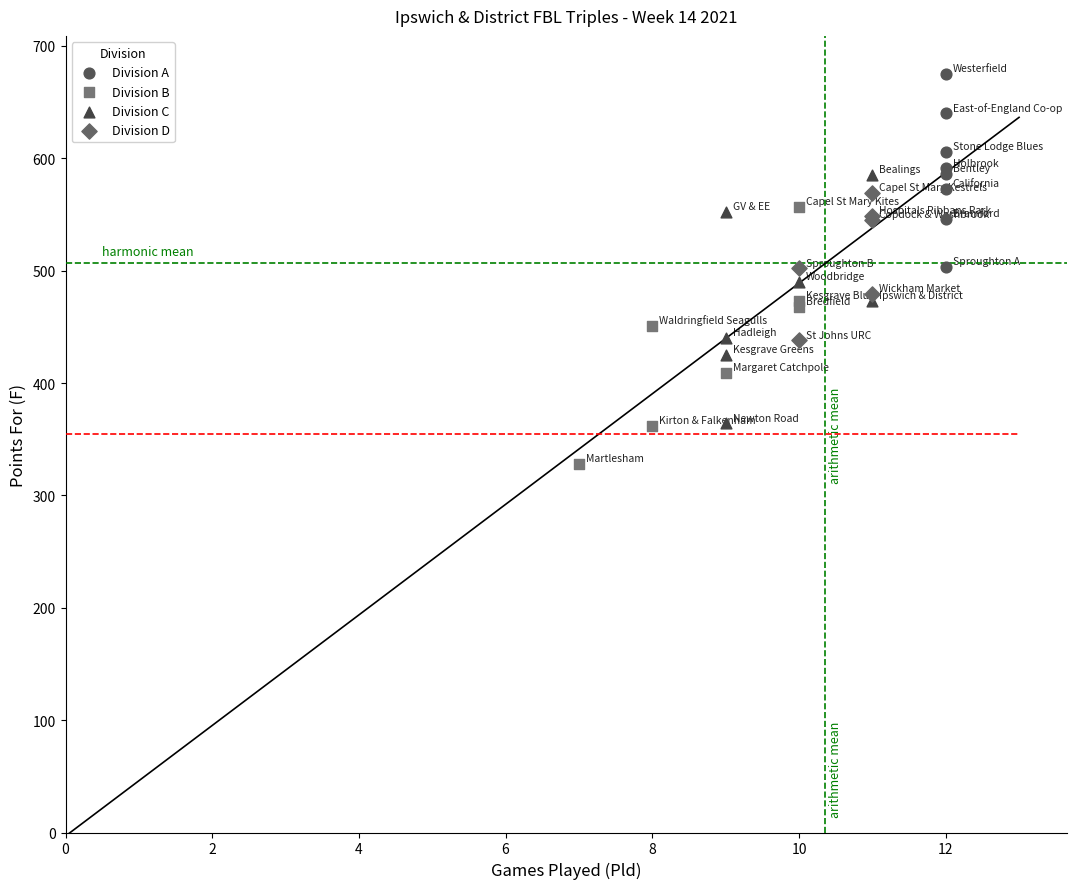

Which series reaches the minimum Y coordinate?

Division B